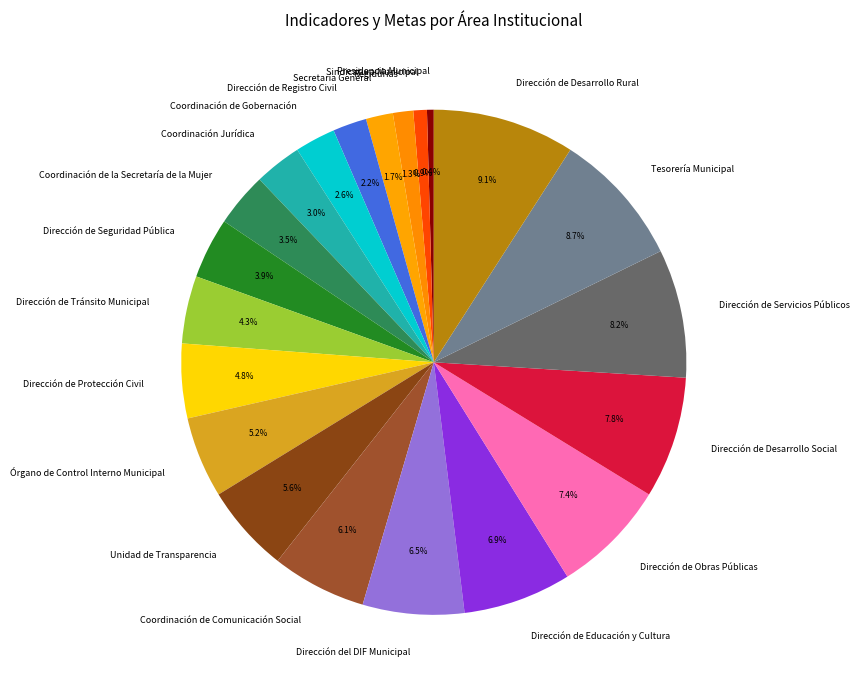

Between Dirección de Educación y Cultura and Presidencia Municipal, which is larger?

Dirección de Educación y Cultura